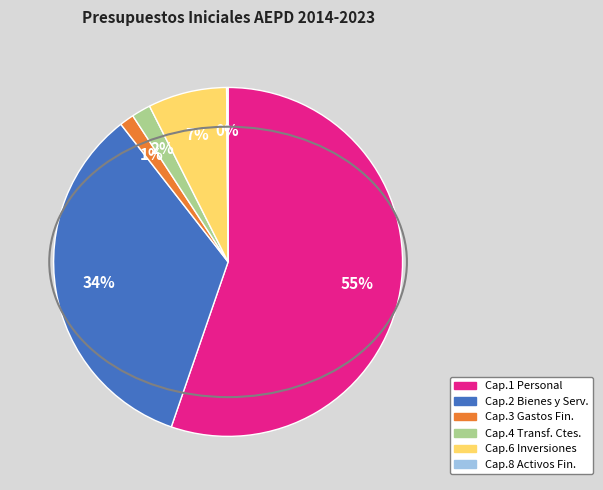

Is there a majority slice in this chart?

Yes